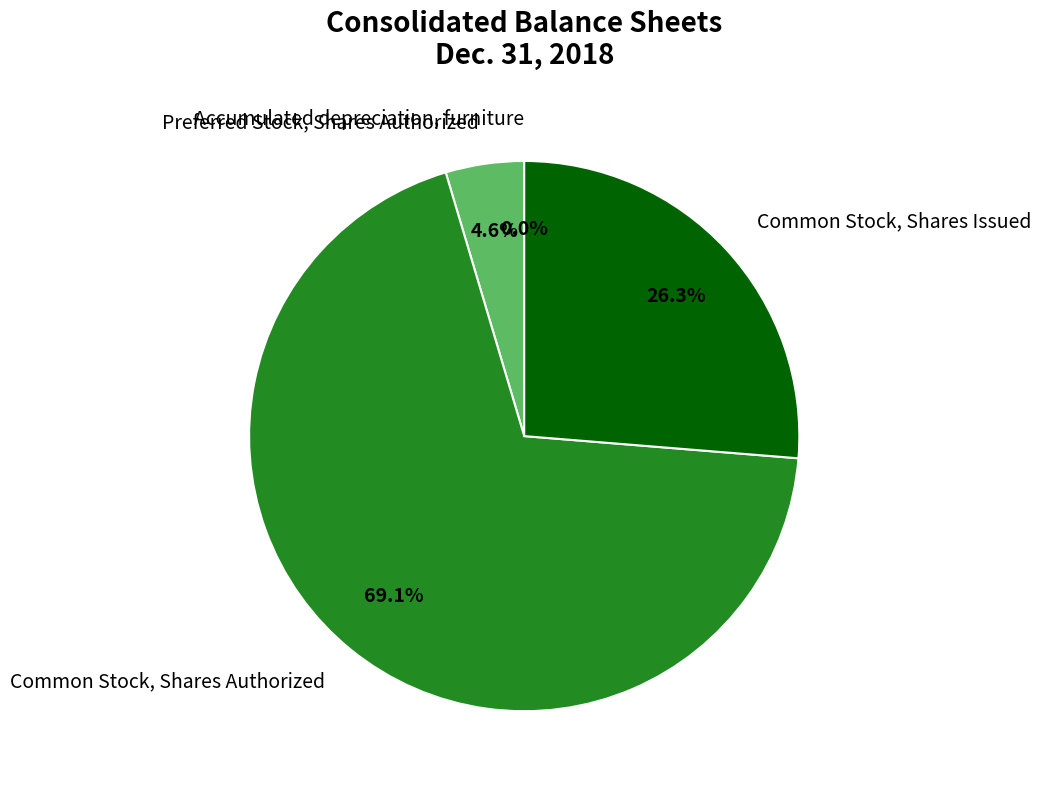

To the nearest percent, what is the difference between the largest and smallest slice percentages?

69%